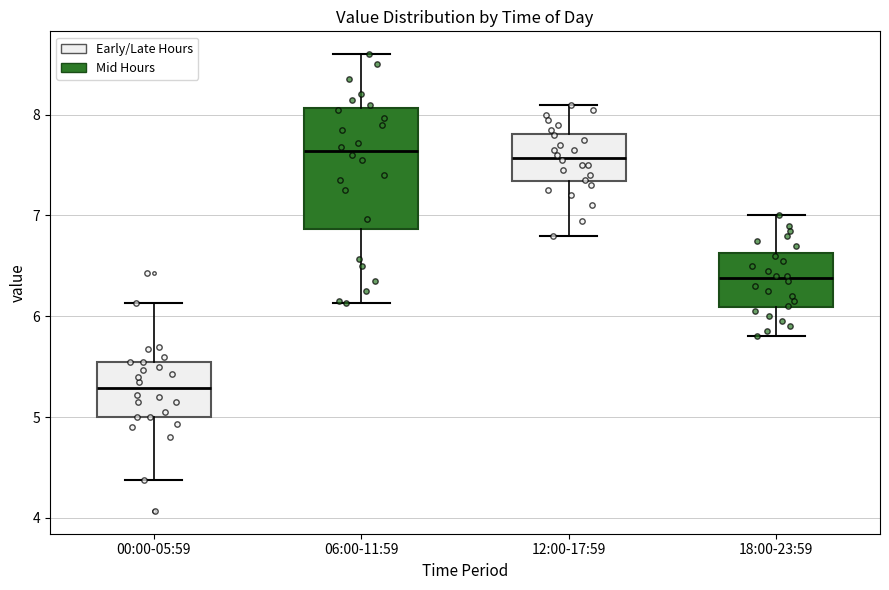

Reading left to right, transcribe this box plot: for each box, give where its median line is, the range the box spans, and where its two whiskers end, as read against the y-axis. The values are not printed on the chart, so give them approximately, as read against the axis.

00:00-05:59: median 5.3, box 5.0 to 5.6, whiskers 4.4 to 6.1
06:00-11:59: median 7.6, box 6.9 to 8.1, whiskers 6.1 to 8.6
12:00-17:59: median 7.6, box 7.3 to 7.8, whiskers 6.8 to 8.1
18:00-23:59: median 6.4, box 6.1 to 6.6, whiskers 5.8 to 7.0